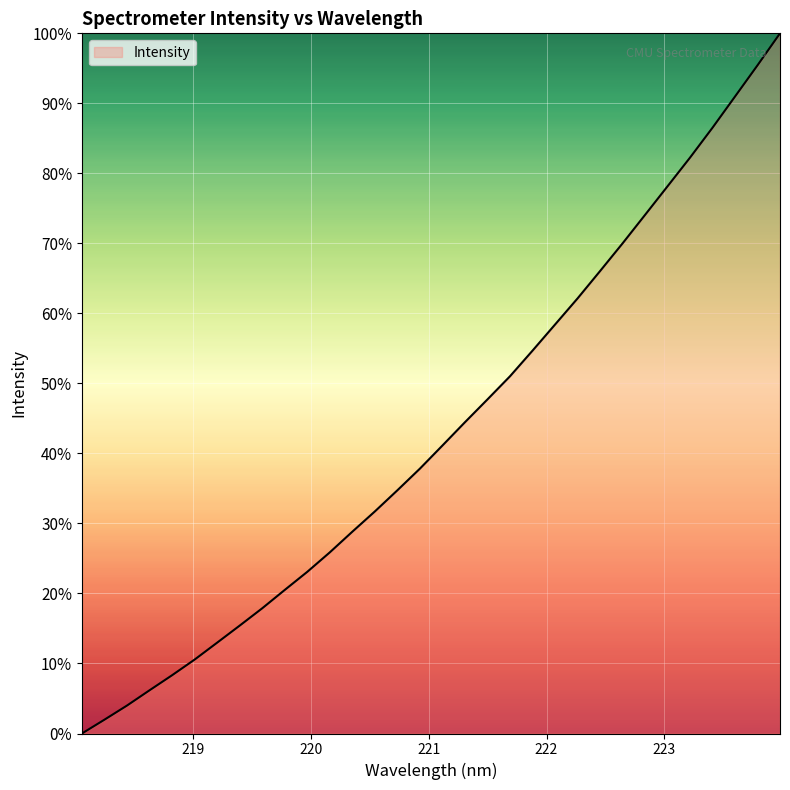

What is the maximum value shown in the chart?

100.0